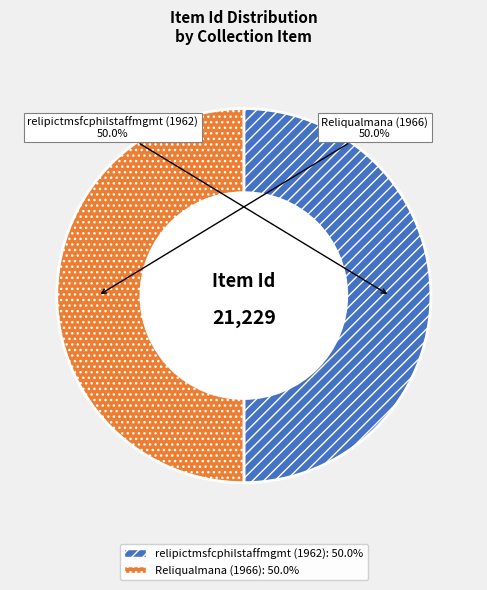

What portion of the pie excludes relipictmsfcphilstaffmgmt (1962)?

50.0%